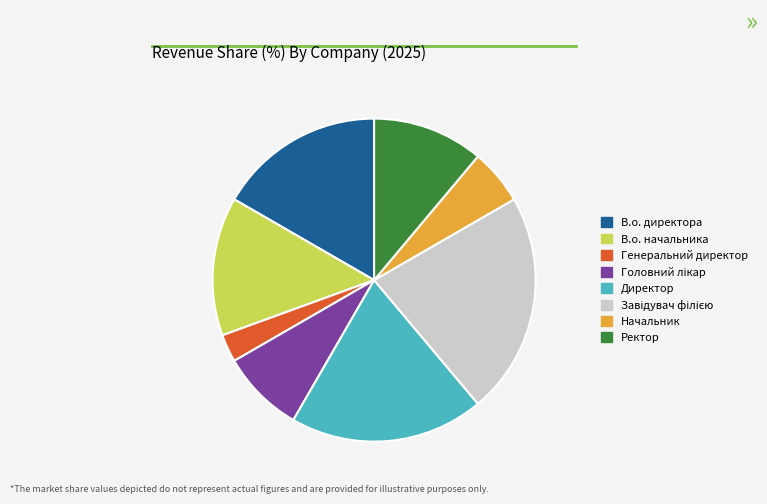

Is Генеральний директор the majority of the pie?

No